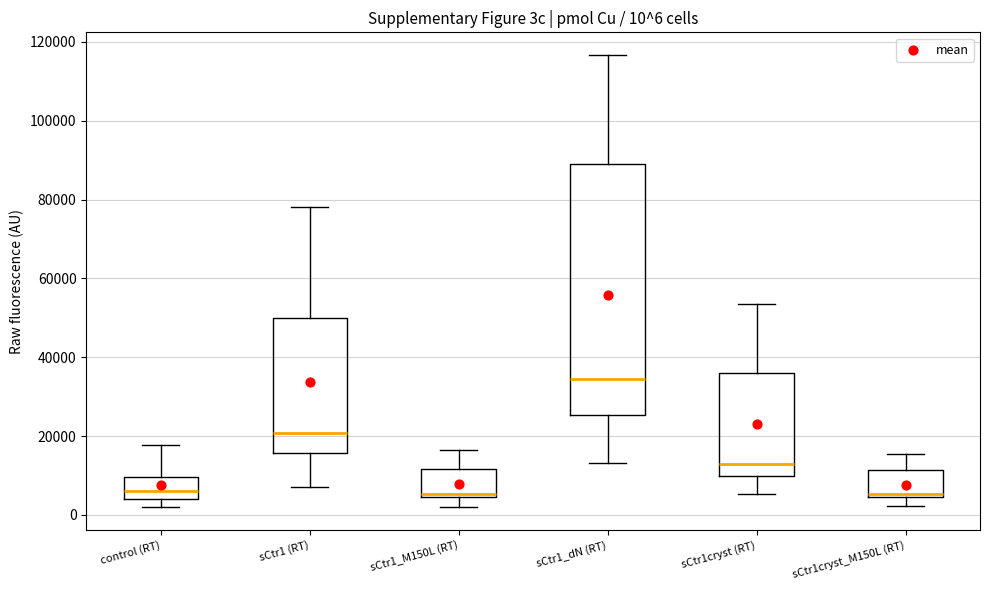

Comparing the boxes themselves (not the whiskers), which one is the tallest?

sCtr1_dN (RT)